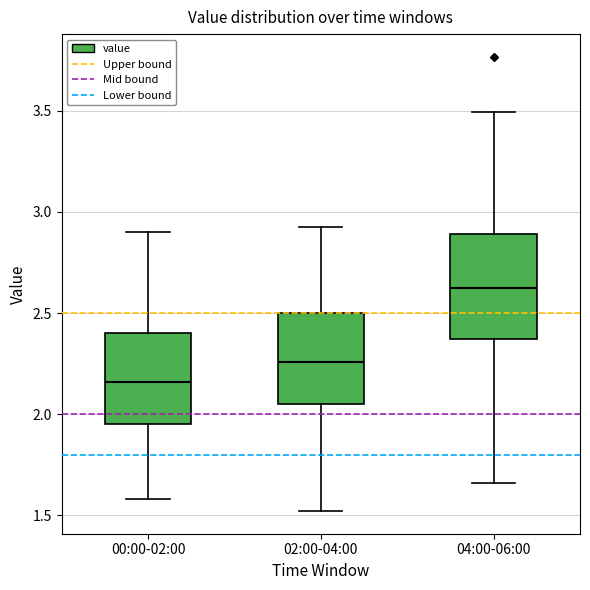

Which box's median line is the lowest?

00:00-02:00